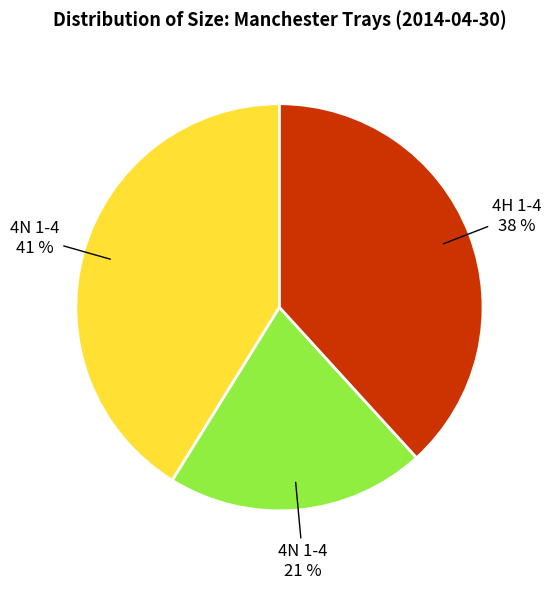

To the nearest percent, what is the average slice percentage?

33%